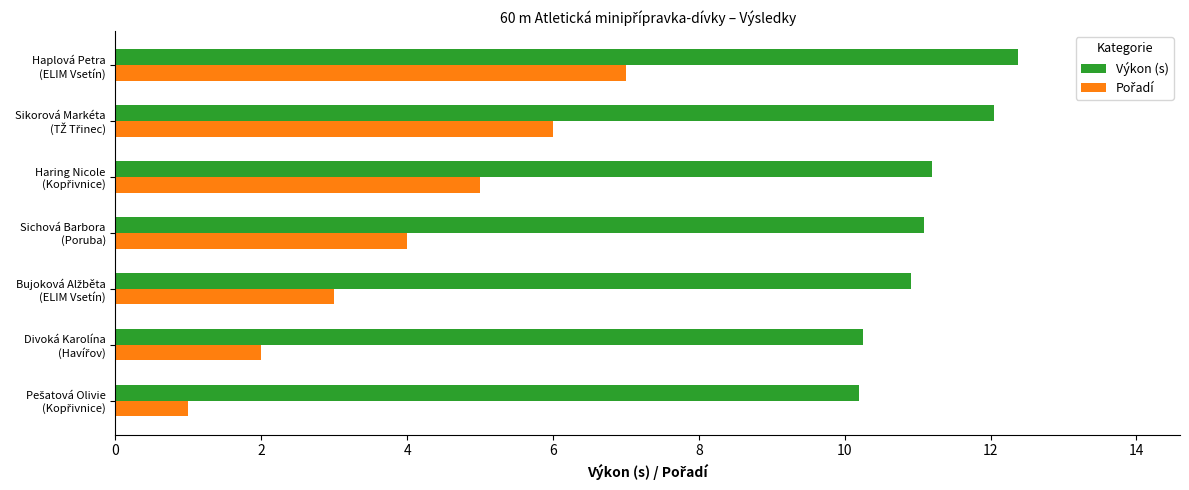

At how many categories does at least one series exceed 10?

7